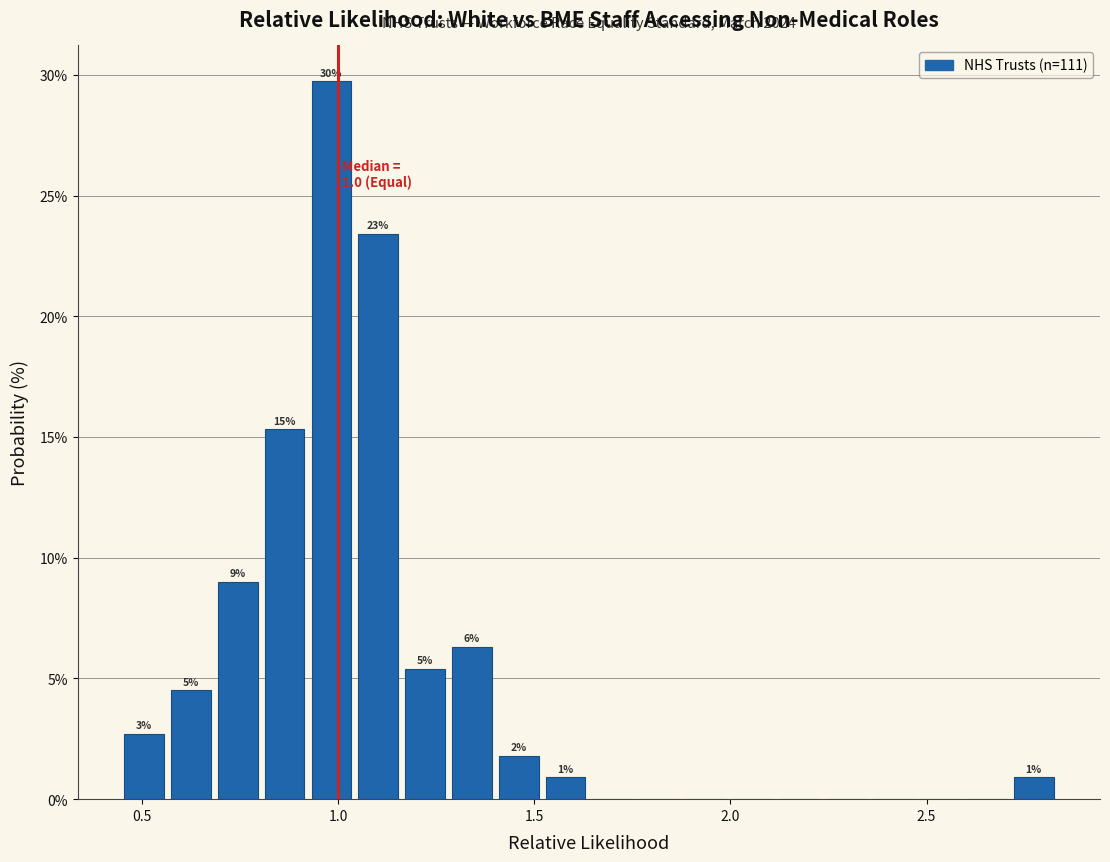

Around what value on the x-axis is the tallest bar? Give the approximate position of its centre, as read against the axis.

1.00